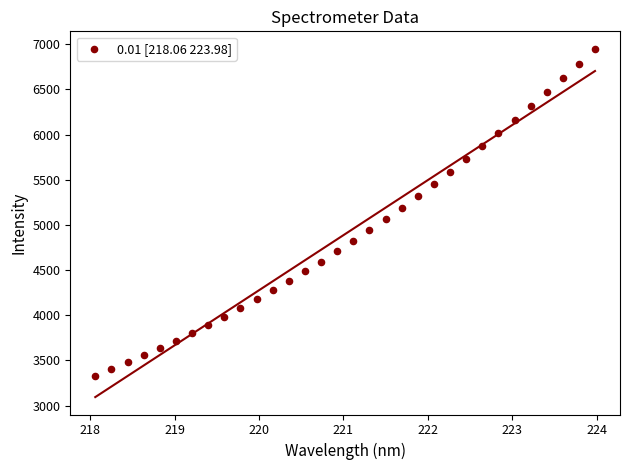

What is the range of Y values (max minus min)?

3617.9